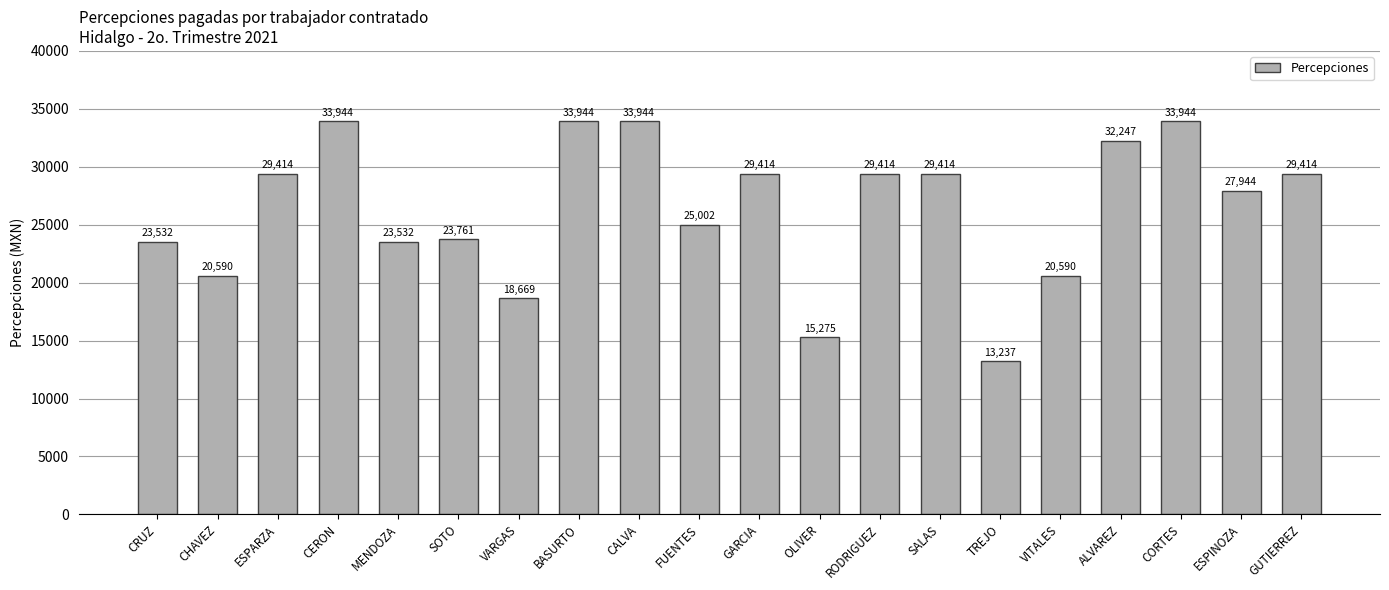

Read the value at MENDOZA.

23531.6